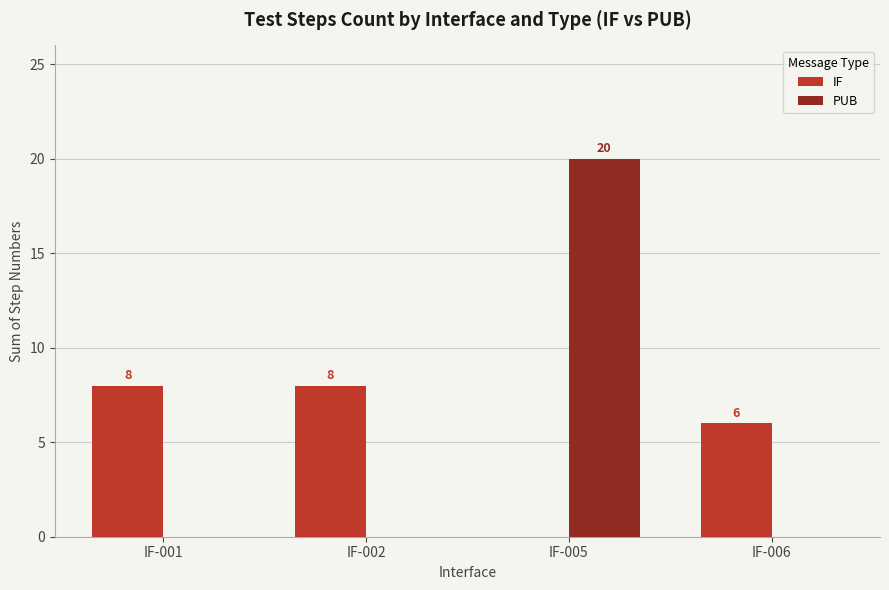

At which category is the sum across all series the highest?

IF-005